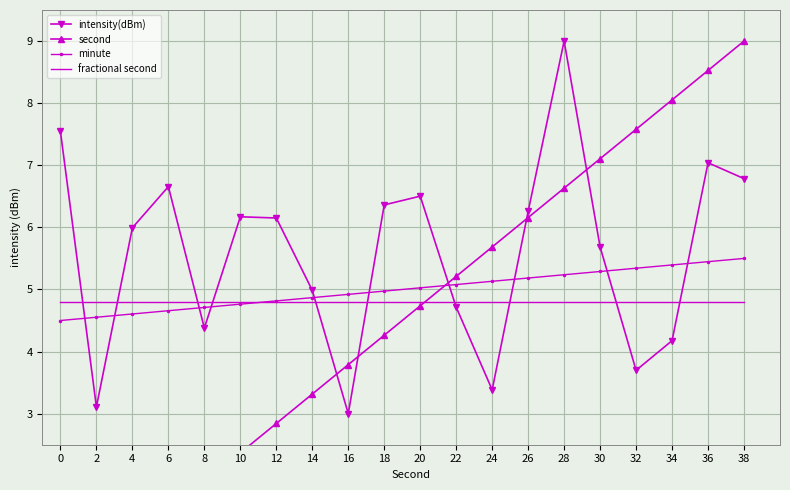

Which series has the largest range (max minus min)?

second